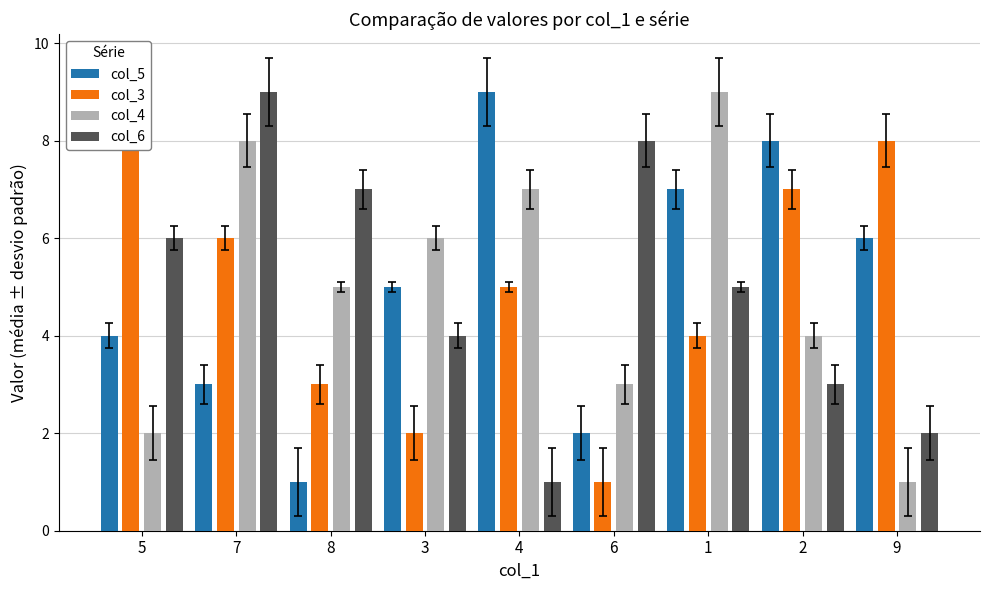

Reading left to right, extract all data points from this chart.

col_5: 4	3	1	5	9	2	7	8	6
col_3: 9	6	3	2	5	1	4	7	8
col_4: 2	8	5	6	7	3	9	4	1
col_6: 6	9	7	4	1	8	5	3	2